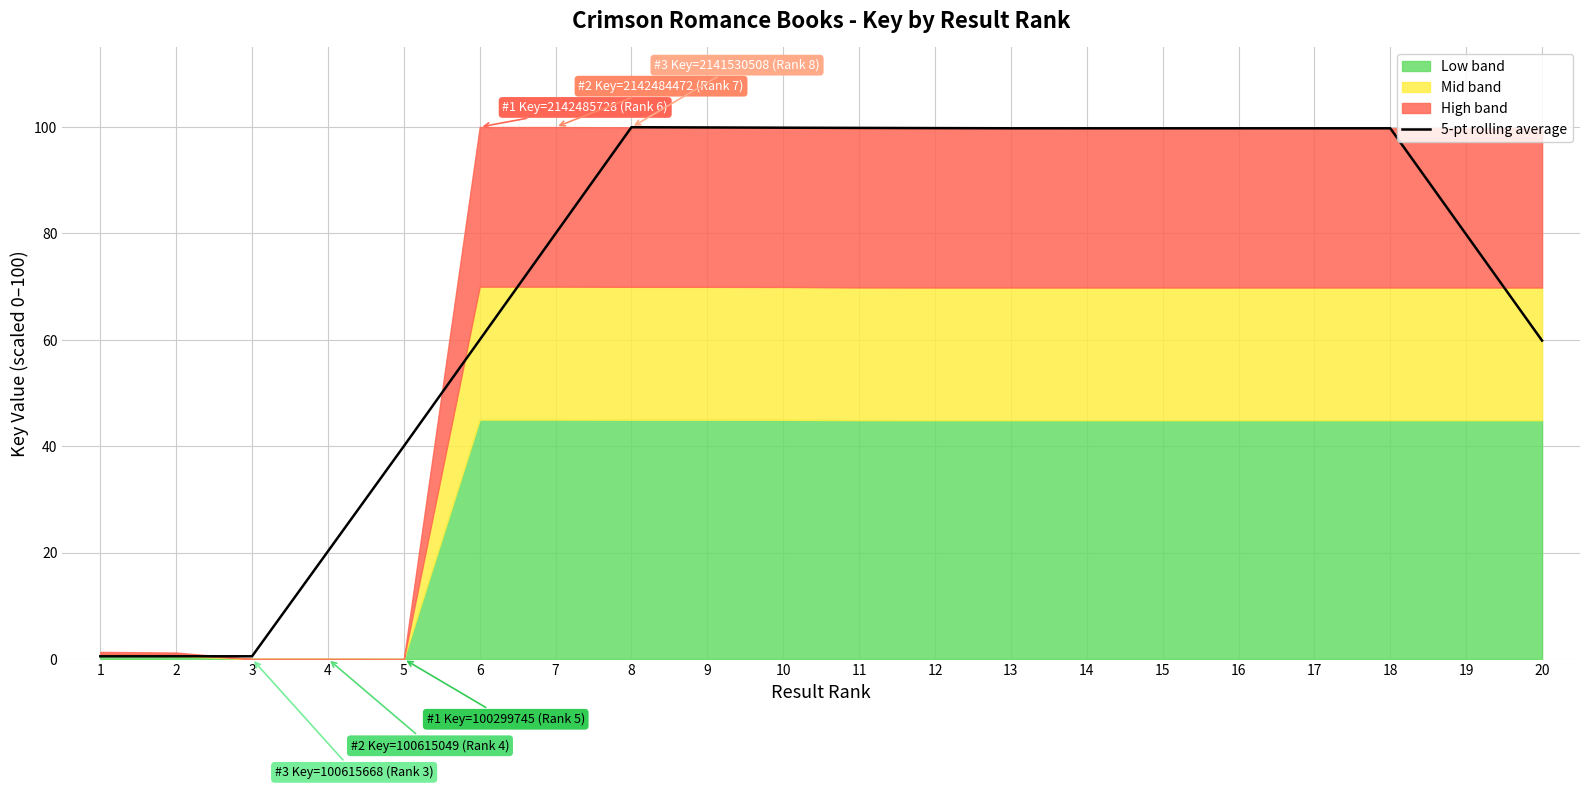

True or false: 5-pt rolling average has a value of 99.8 at 11.

True